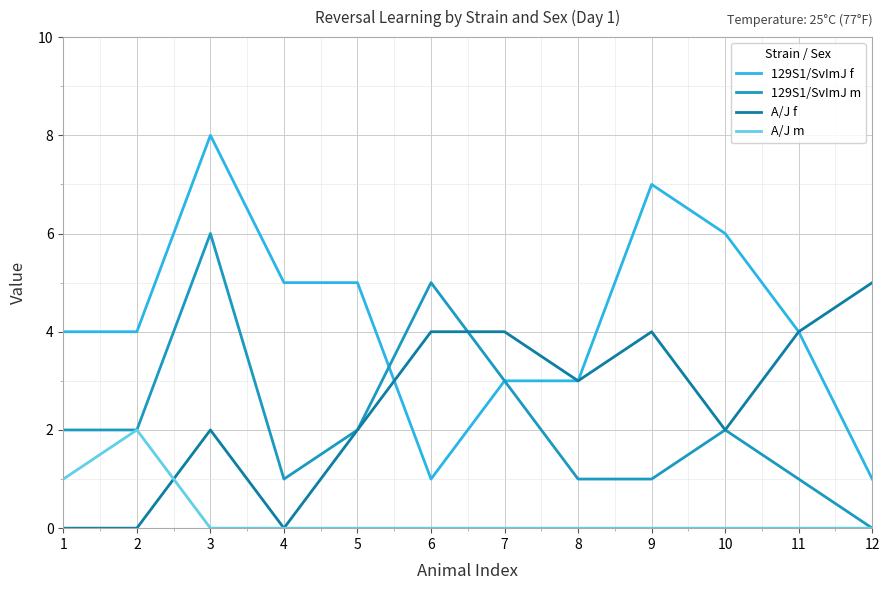

Count the number of categories in the chart.

12